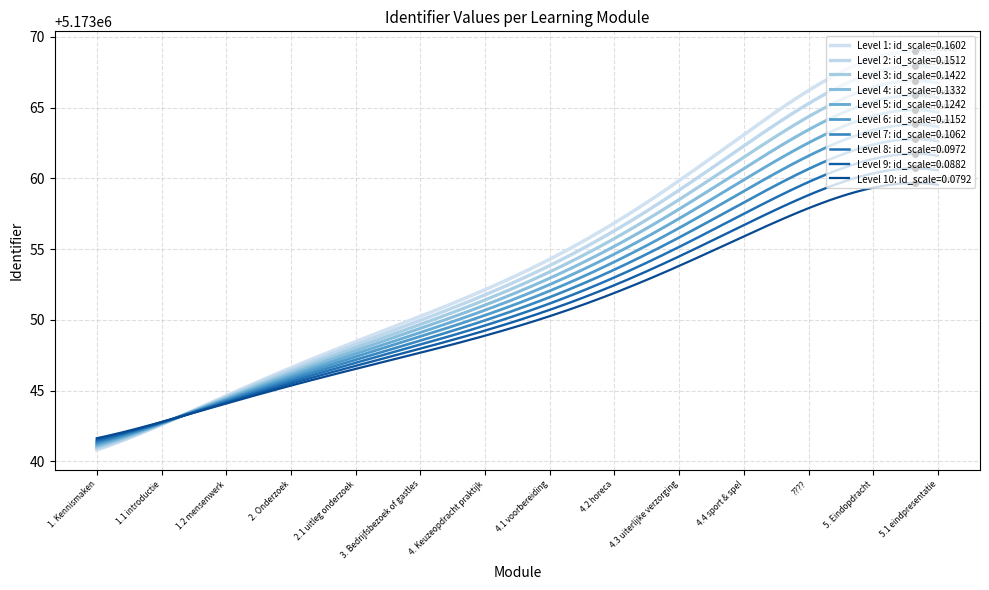

How many lines are shown in the chart?

10